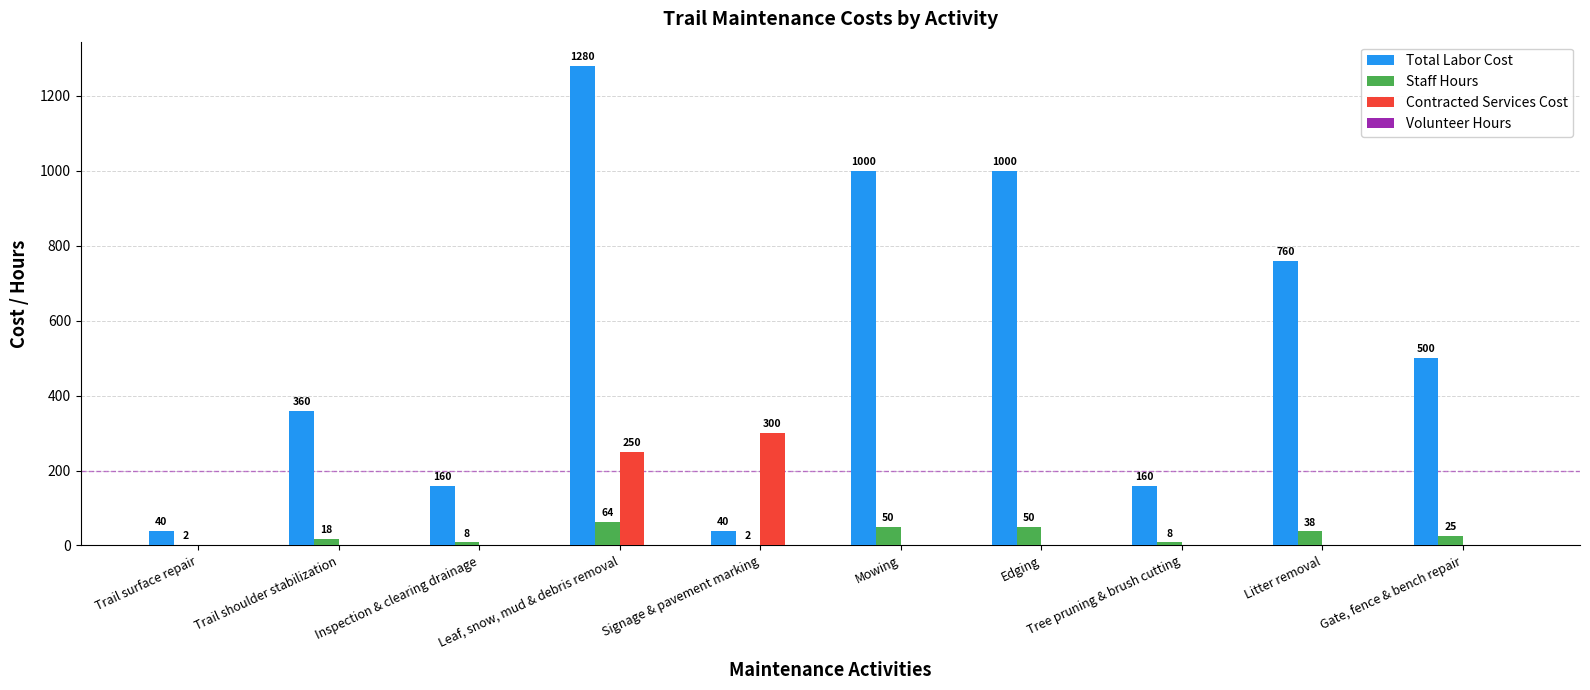

Is it true that Total Labor Cost equals 1280 at Leaf, snow, mud & debris removal?

True